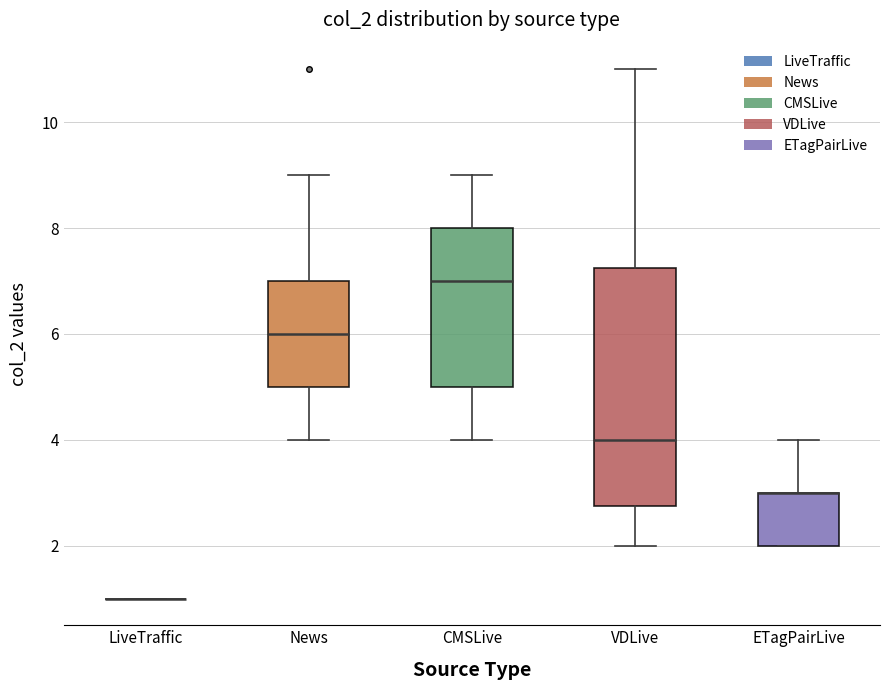

Reading left to right, read every box against the y-axis: the position of its median line, the range the box covers, and the ends of its whiskers. The values are not printed on the chart, so give them approximately, as read against the axis.

LiveTraffic: box collapsed to a line at 1.0, whiskers 1.0 to 1.0
News: median 6.0, box 5.0 to 7.0, whiskers 4.0 to 9.0
CMSLive: median 7.0, box 5.0 to 8.0, whiskers 4.0 to 9.0
VDLive: median 4.0, box 2.8 to 7.2, whiskers 2.0 to 11.0
ETagPairLive: median 3.0 (drawn on the box's upper edge), box 2.0 to 3.0, whiskers 2.0 to 4.0